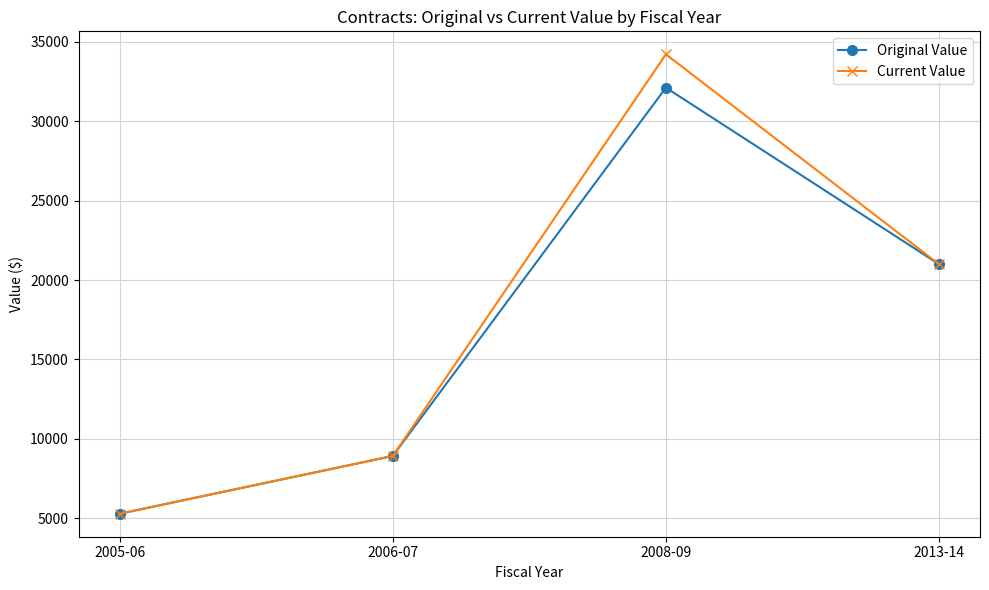

Is this an area chart (filled region under the line)?

No